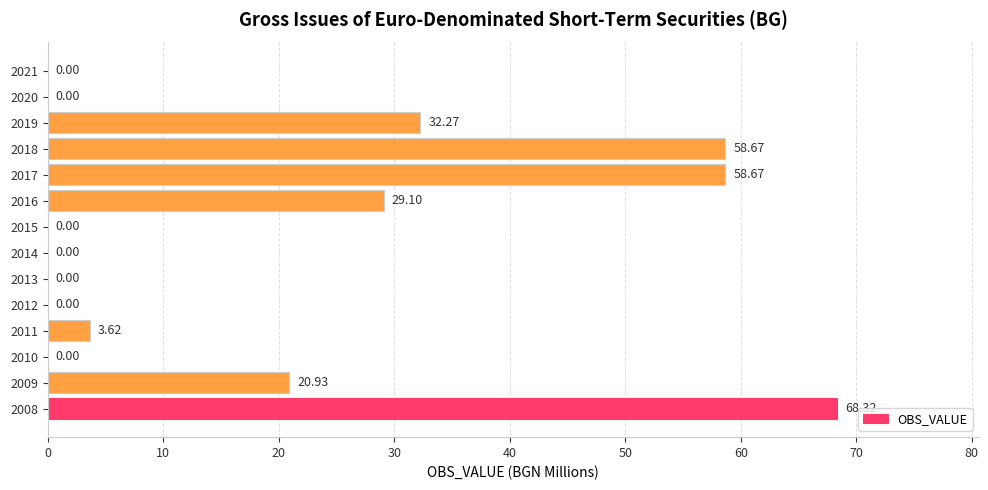

What is the change in value from 2008 to 2021?

-68.3